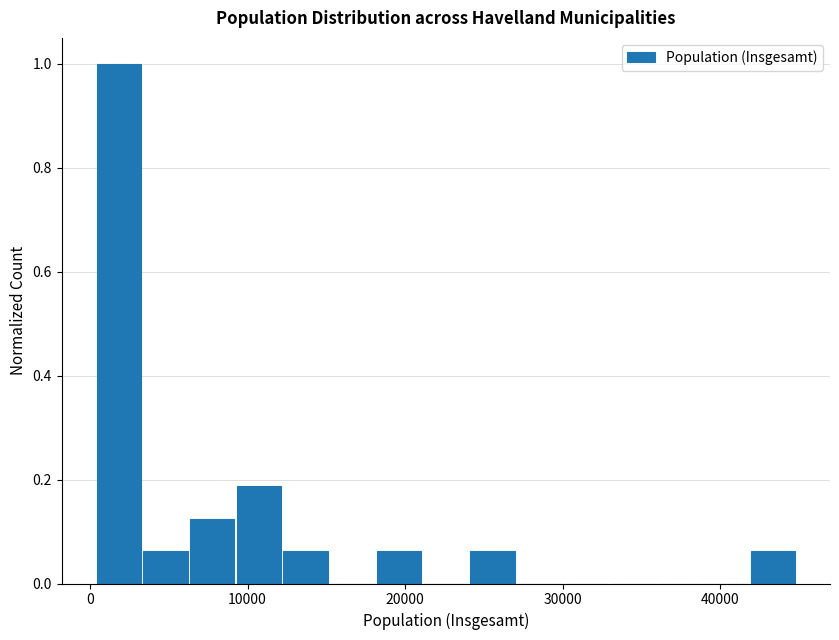

Read against the x-axis, roughly where is the centre of the tallest bar?

2000